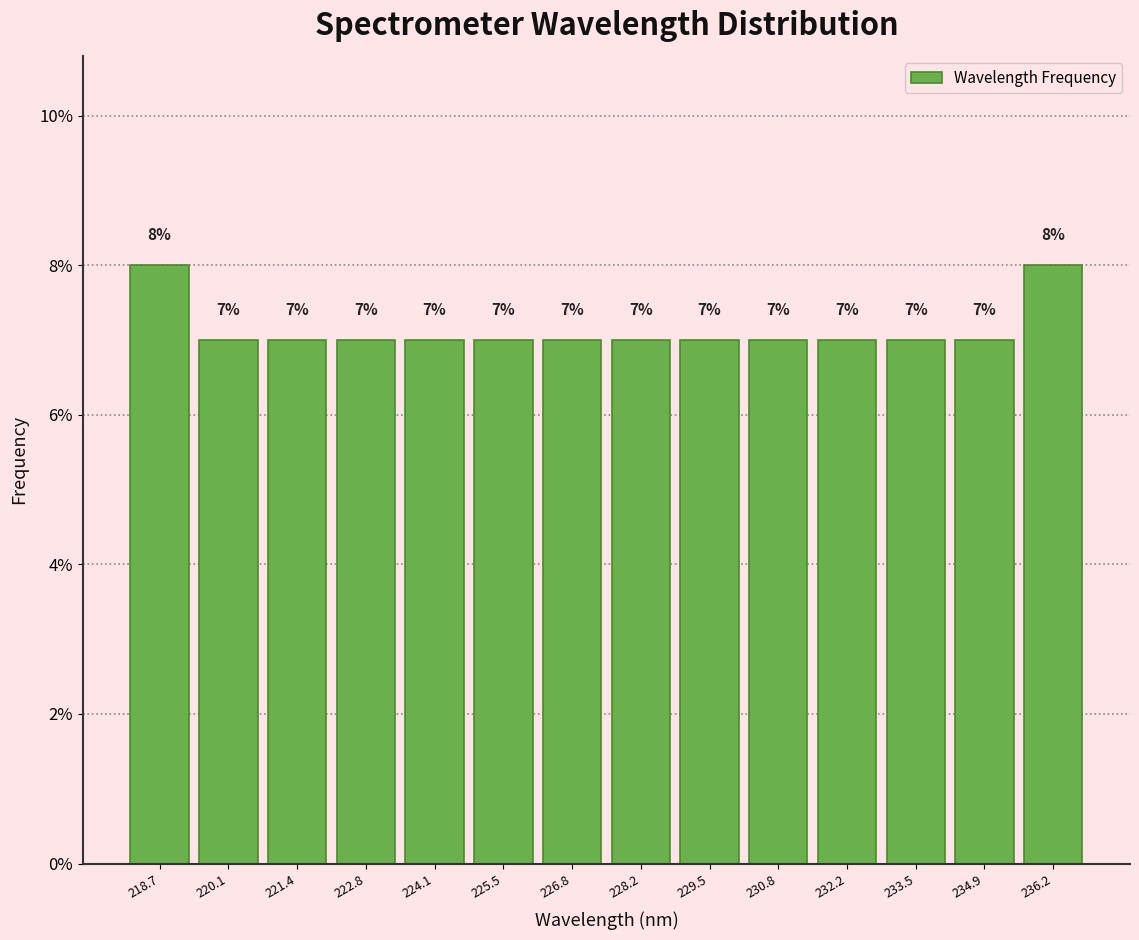

Reading left to right, list every bar in this chart as the range it spans on the x-axis followed by its height. The bar edges are not printed on the chart, so give them approximately, as read against the axis.

218.0 to 219.4: 8
219.4 to 220.8: 7
220.8 to 222.0: 7
222.0 to 223.4: 7
223.4 to 224.8: 7
224.8 to 226.2: 7
226.2 to 227.4: 7
227.4 to 228.8: 7
228.8 to 230.2: 7
230.2 to 231.6: 7
231.6 to 232.8: 7
232.8 to 234.2: 7
234.2 to 235.6: 7
235.6 to 237.0: 8